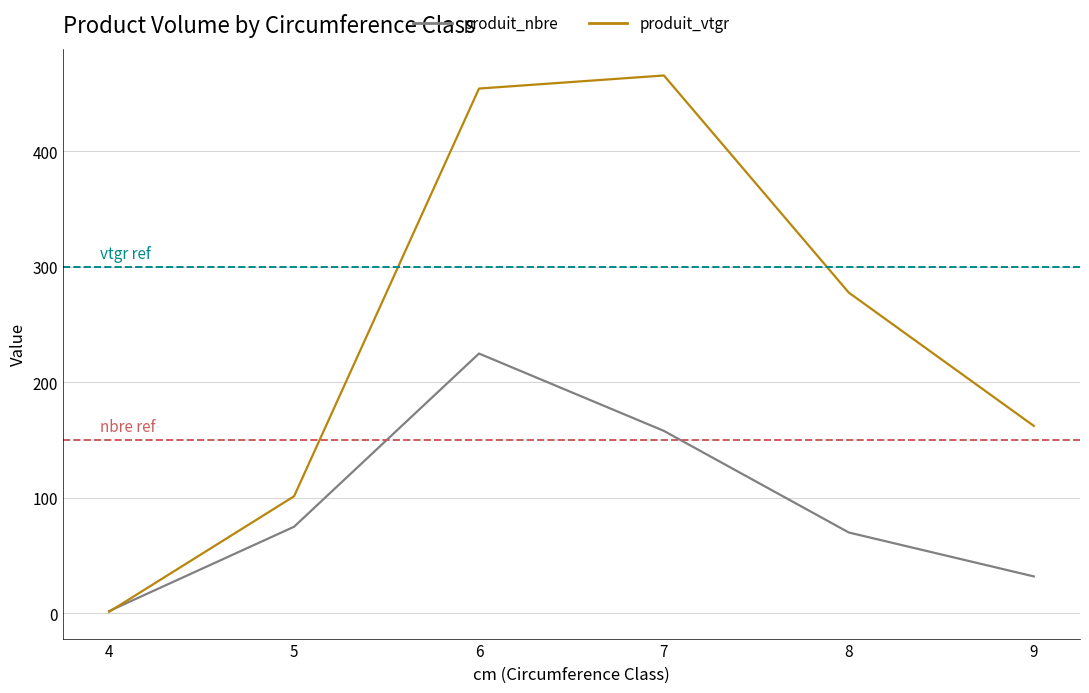

What is the difference between the second highest and minimum values in the produit_nbre series?

156.0